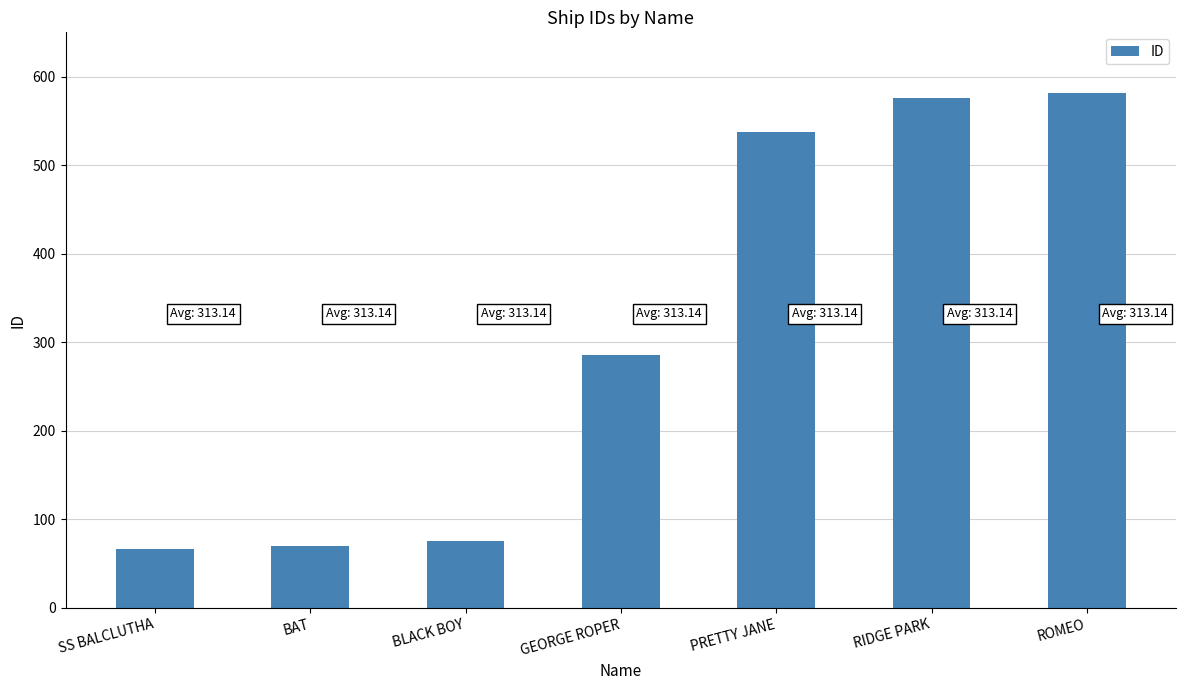

What position from the right is RIDGE PARK?

2